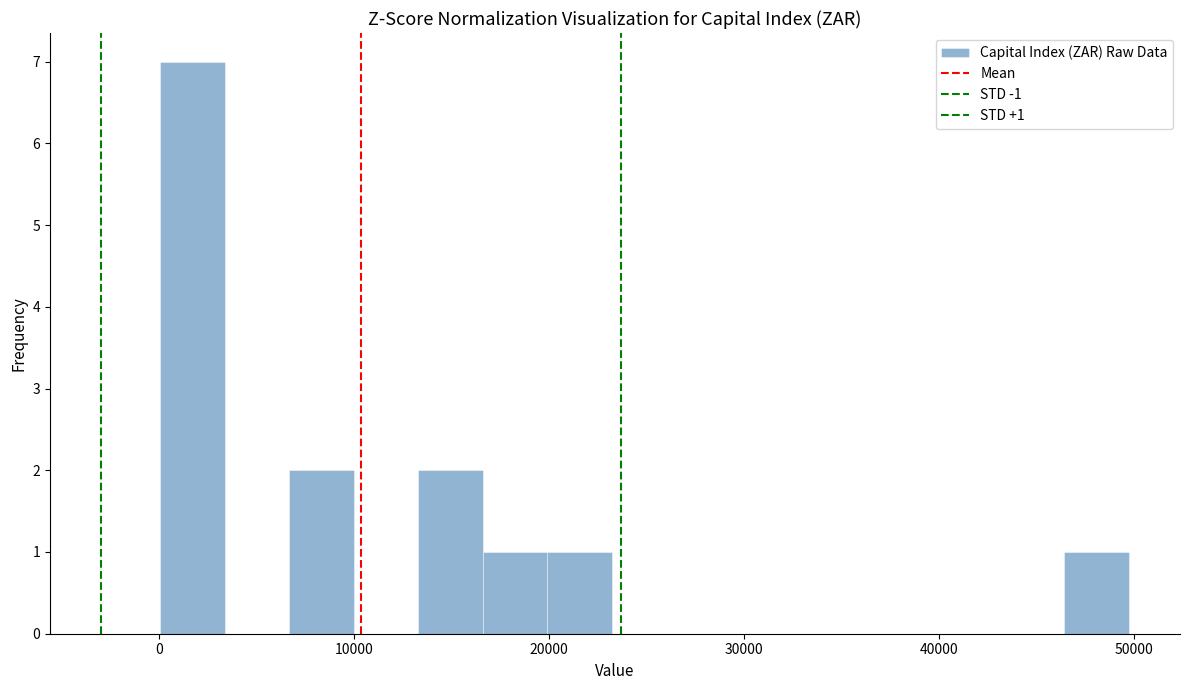

Read against the x-axis, roughly where is the centre of the tallest bar?

2000